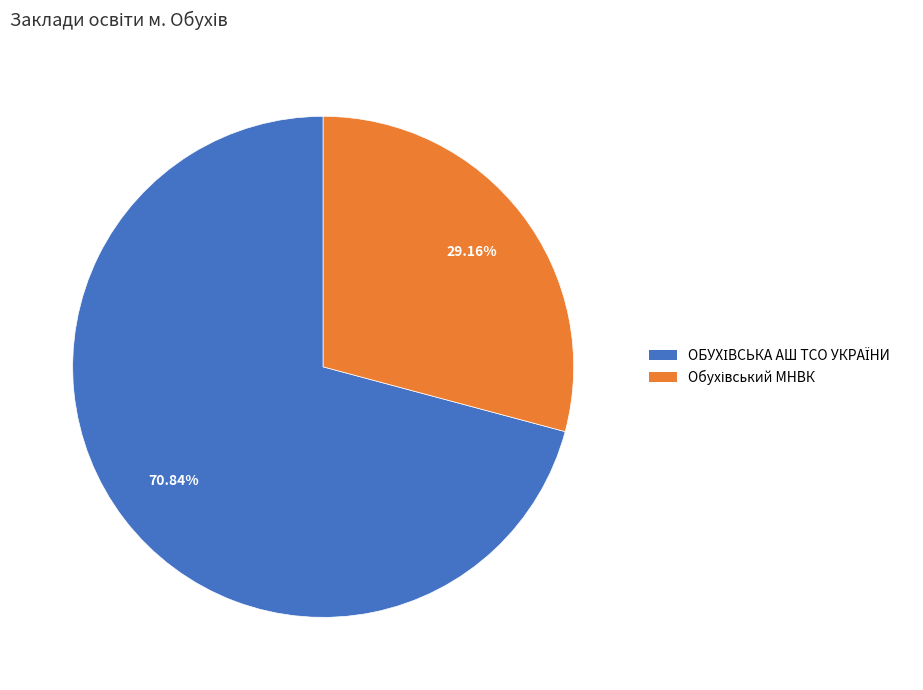

Is there a majority slice in this chart?

Yes